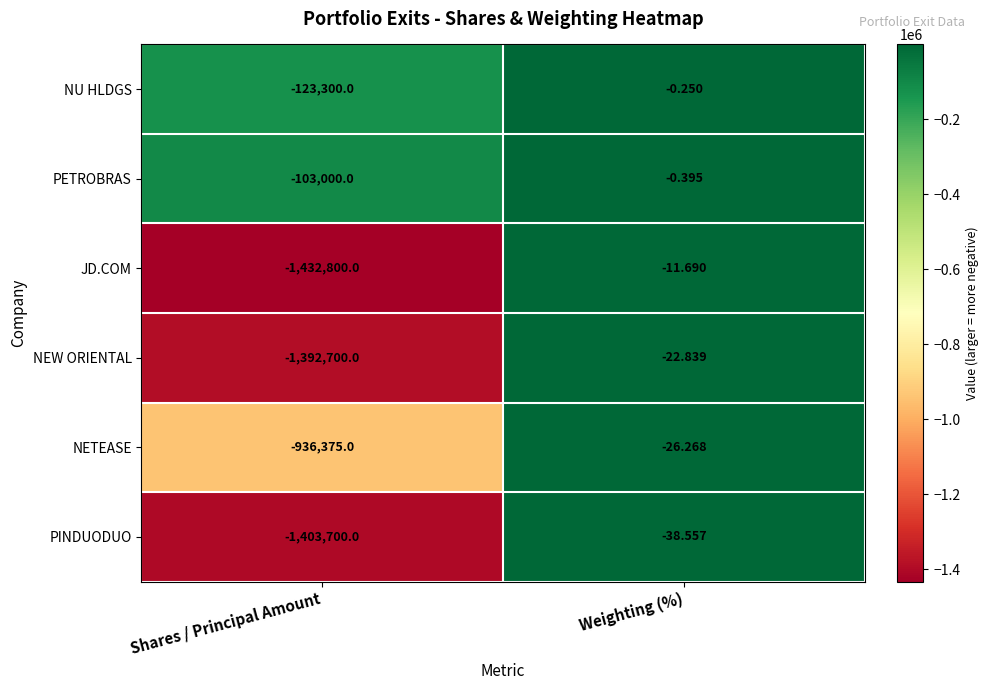

List the series in order of their peak value, highest first.

NU HLDGS, PETROBRAS, JD.COM, NEW ORIENTAL, NETEASE, PINDUODUO